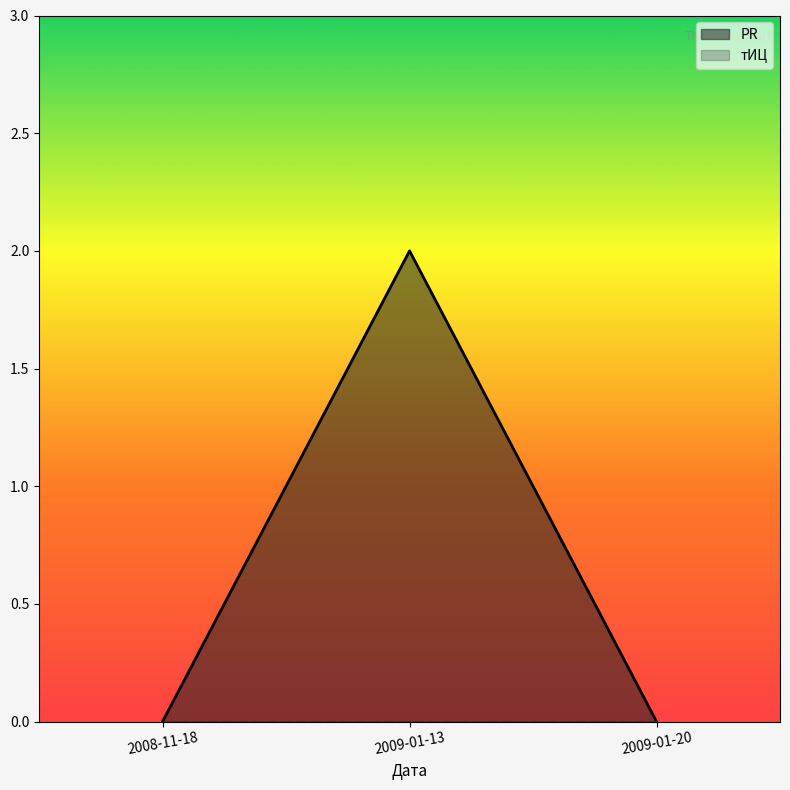

What is the maximum value shown in the chart?

2